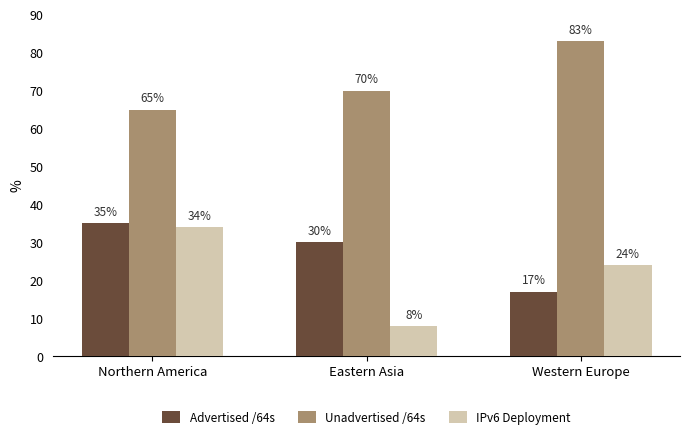

What position from the right is Northern America?

3